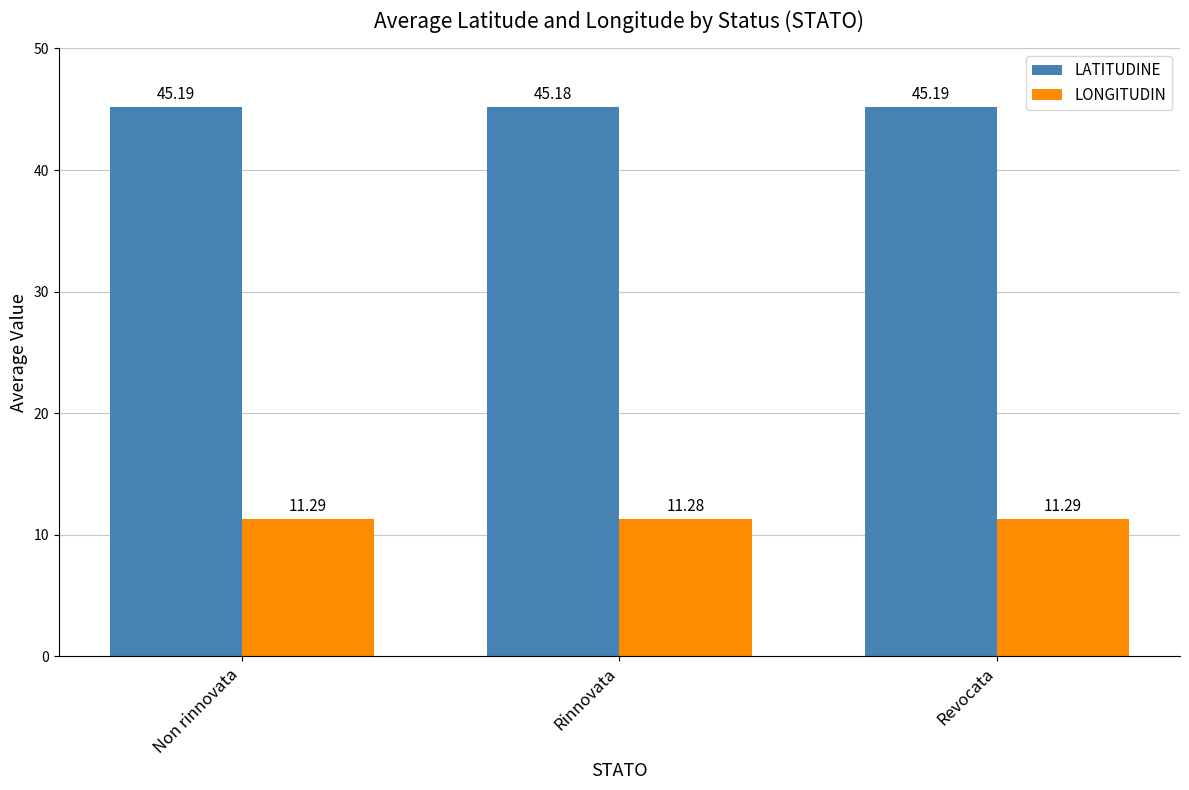

Reading right to left, what are all the values shown in this chart?

LATITUDINE: Revocata=45.2	Rinnovata=45.2	Non rinnovata=45.2
LONGITUDIN: Revocata=11.3	Rinnovata=11.3	Non rinnovata=11.3